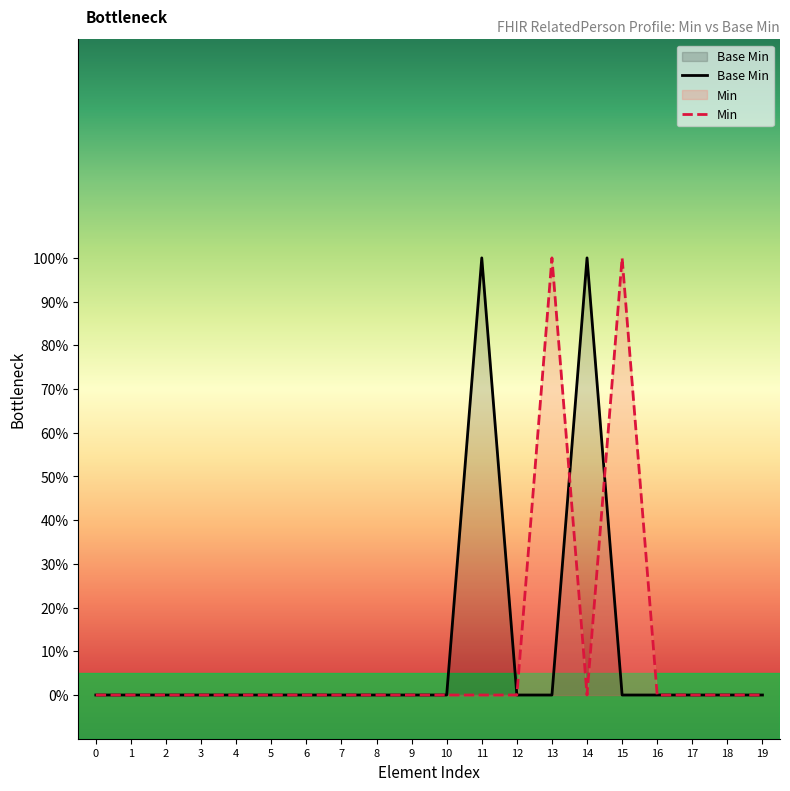

How many positive values are there?

2